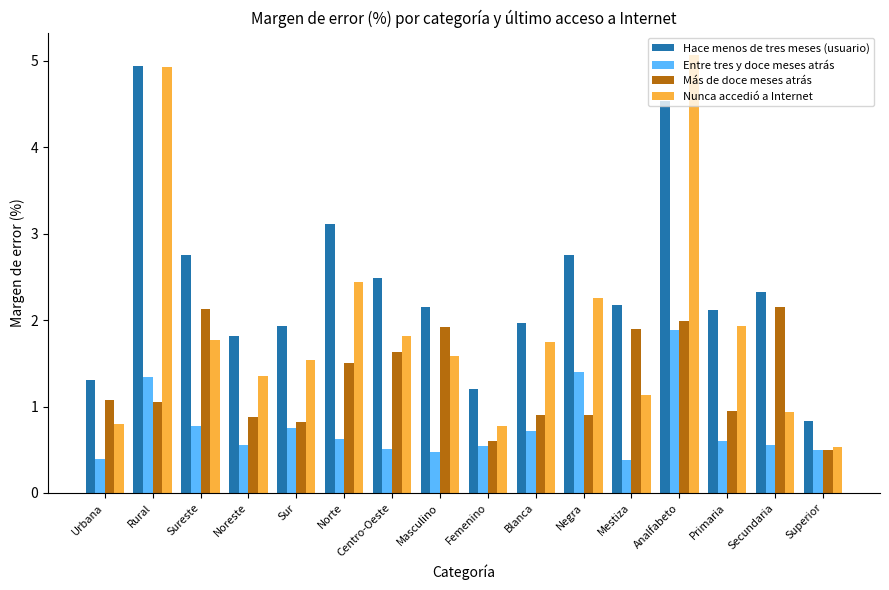

At how many categories does at least one series exceed 1?

15